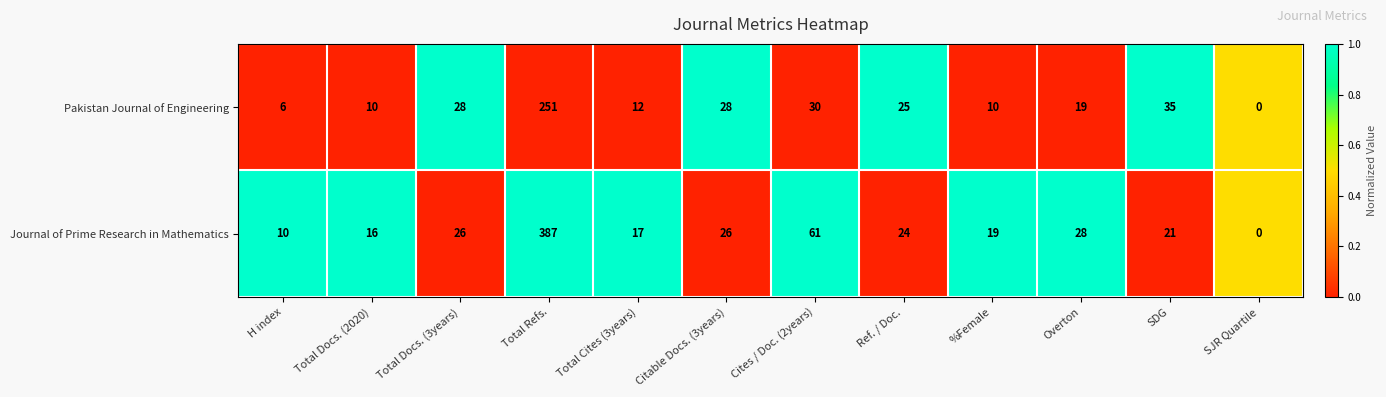

How many data points does each series have?

12